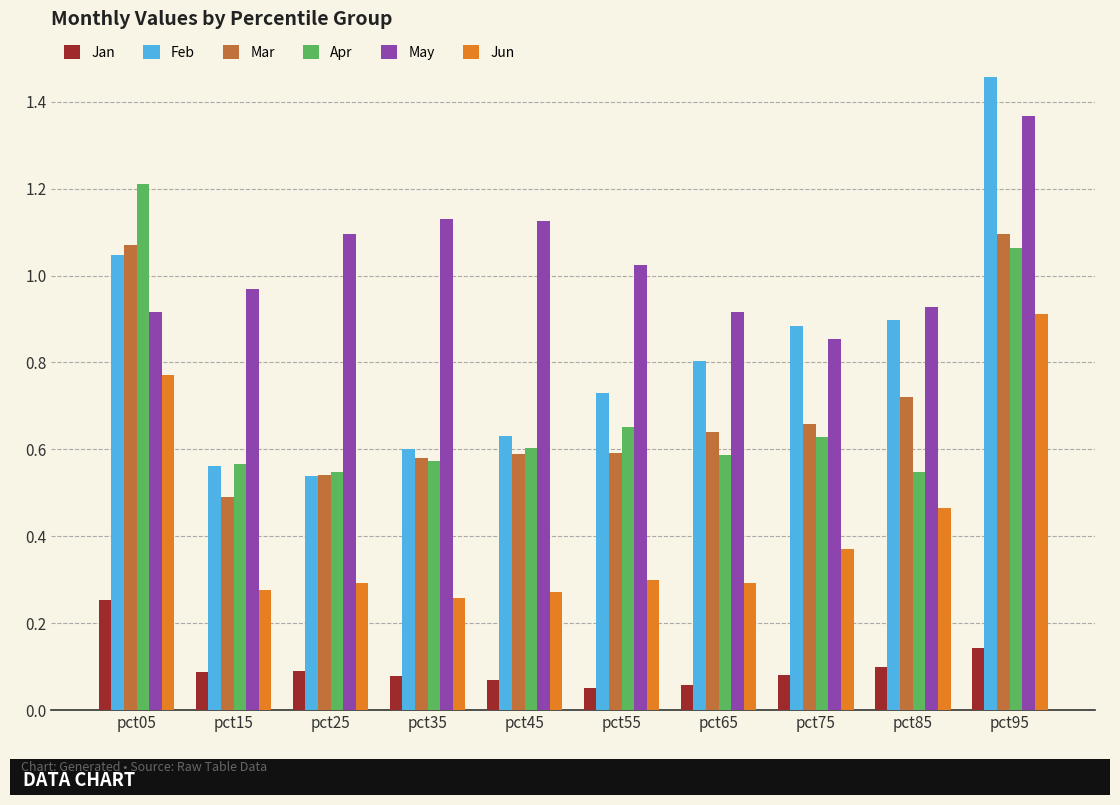

At which label does May reach its peak?

pct95